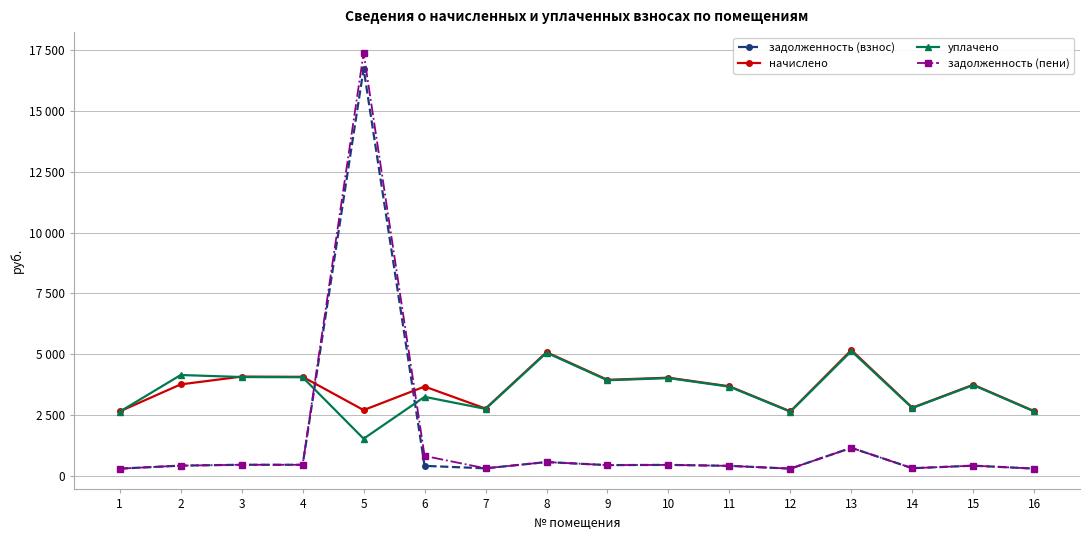

Rank the categories by уплачено value from lowest to highest.

5, 1, 12, 16, 7, 14, 6, 11, 15, 9, 10, 4, 3, 2, 8, 13